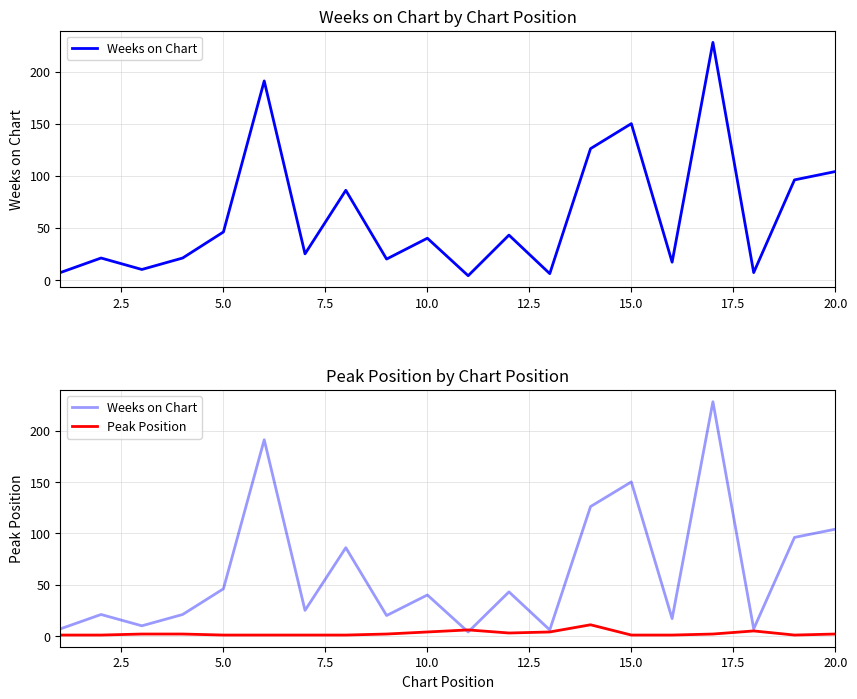

How many values in the Weeks on Chart series exceed 40?

9